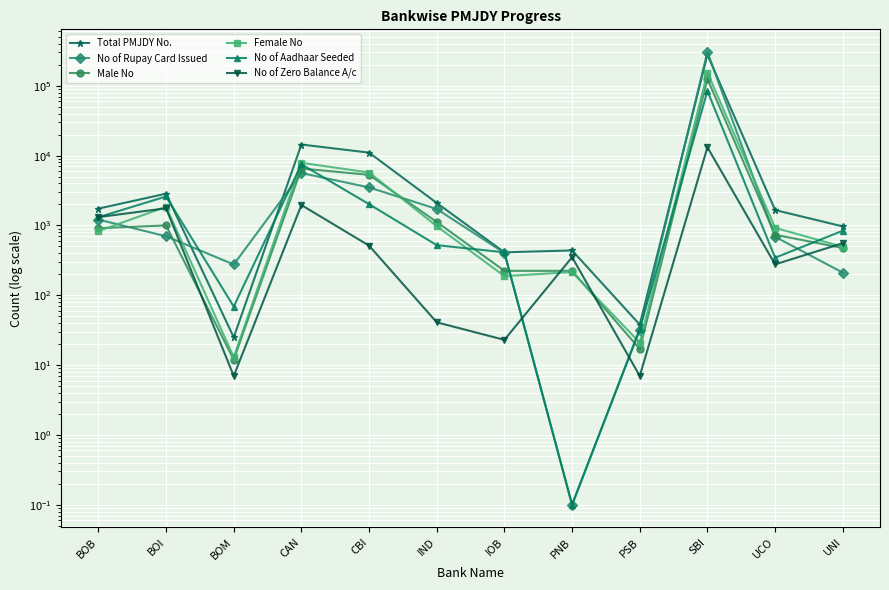

What is the sum of all No of Rupay Card Issued values?

319297.1